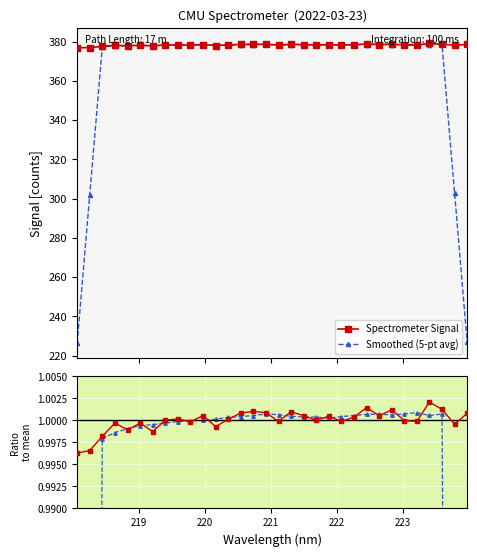

At how many categories does at least one series exceed 325?

32